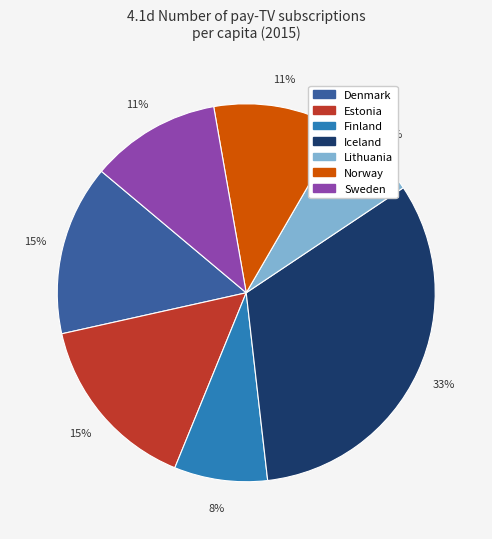

Is it true that Lithuania is 1% of the pie?

False